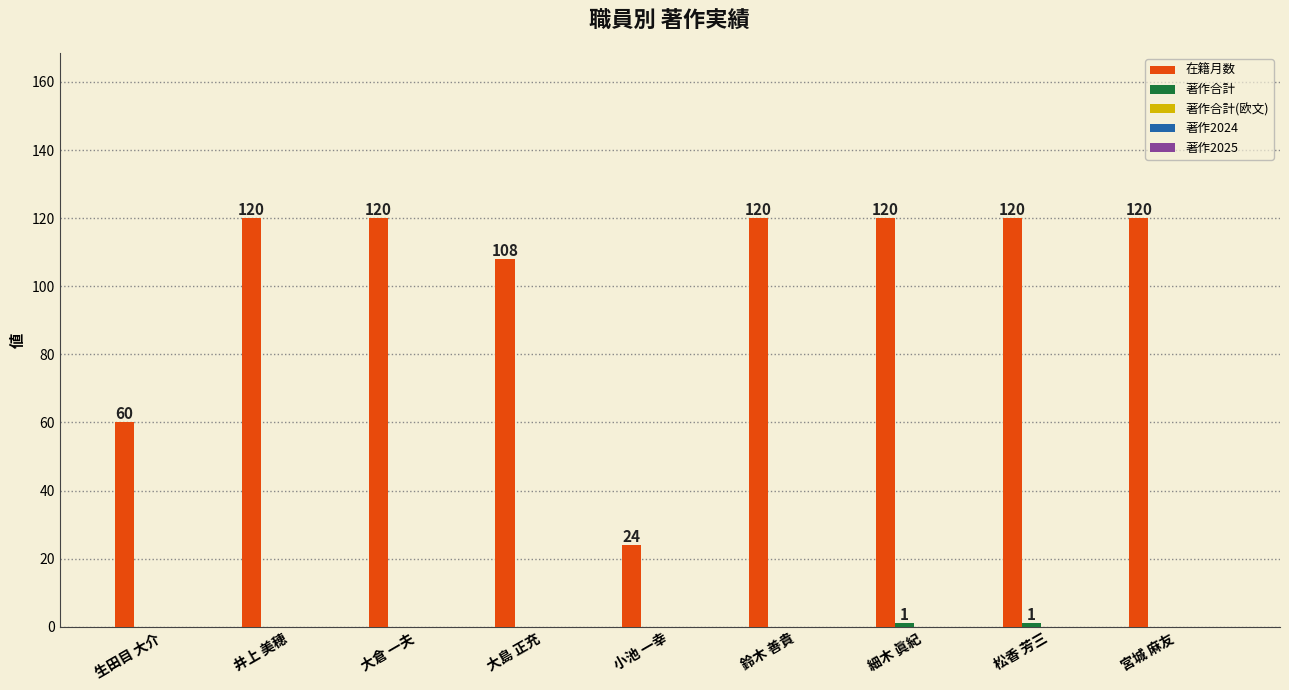

Which series has the largest total across all categories?

在籍月数